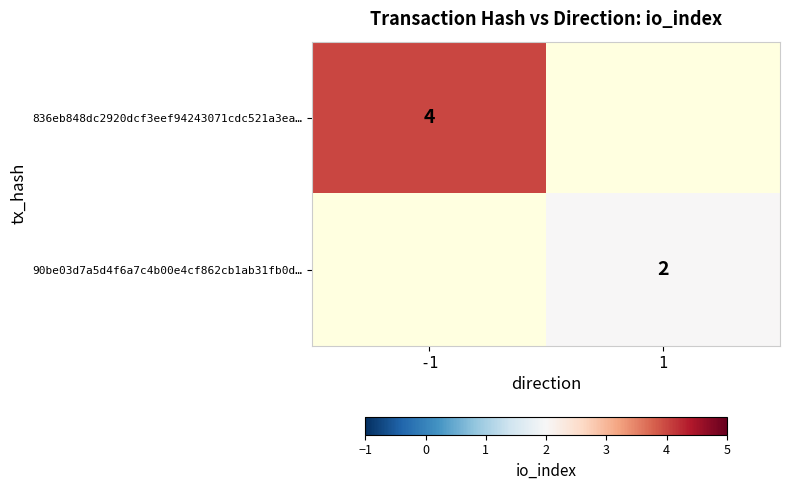

The value of 90be03d7a5d4f6a7c4b00e4cf862cb1ab31fb0d… at 1 is 2. True or false?

True